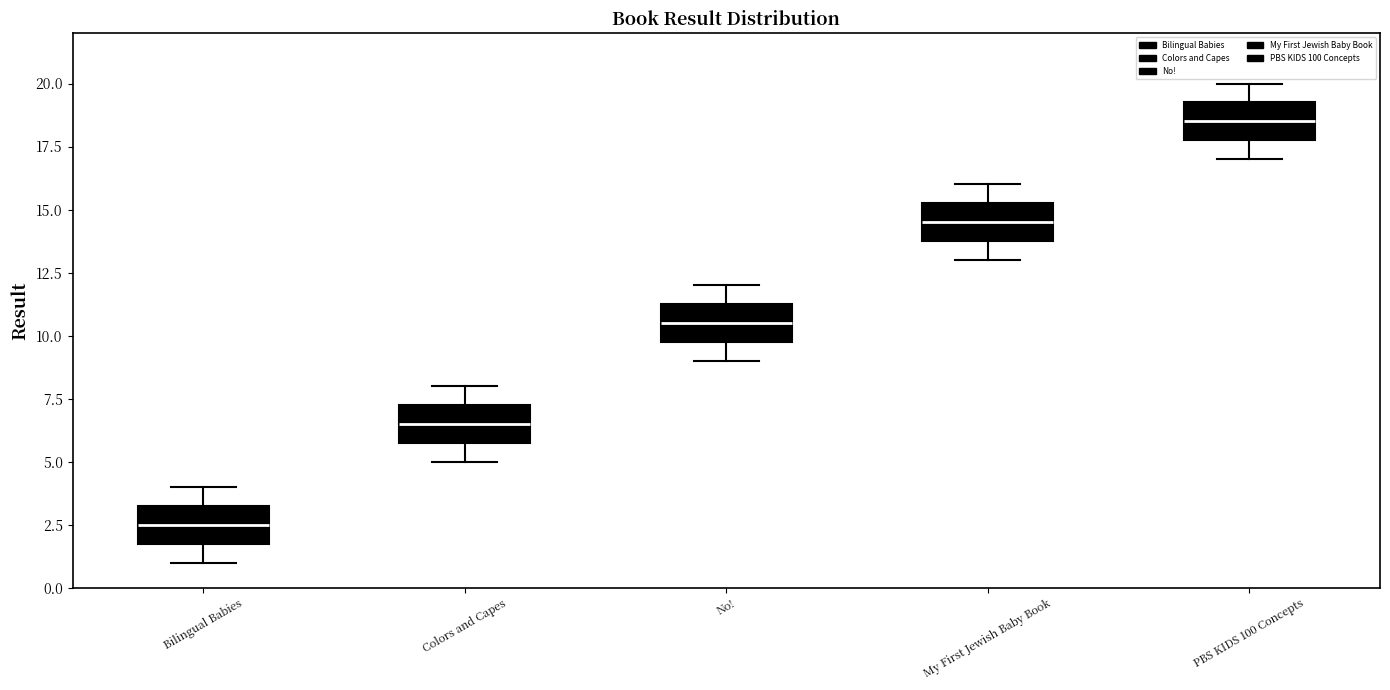

Which box's median line is the lowest?

Bilingual Babies